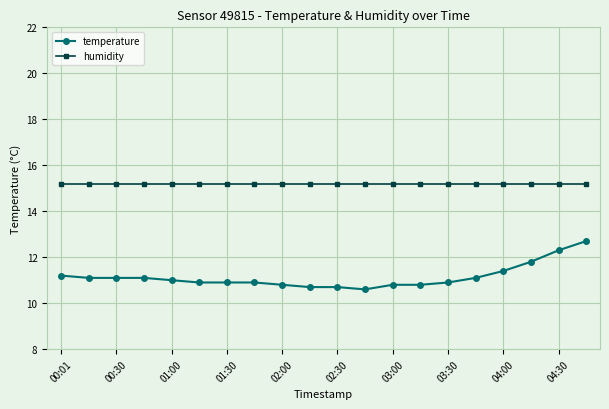

Rank the series by their maximum value, from highest to lowest.

humidity, temperature